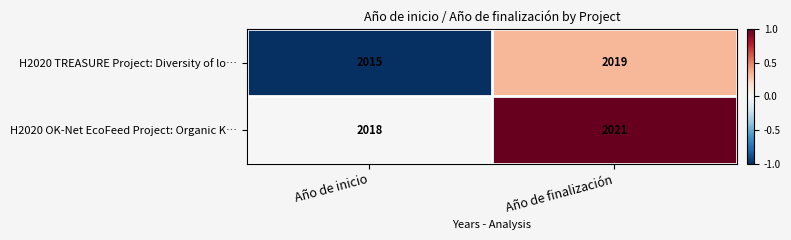

What is the difference between the maximum and minimum values in the H2020 OK-Net EcoFeed Project: Organic K… series?

3